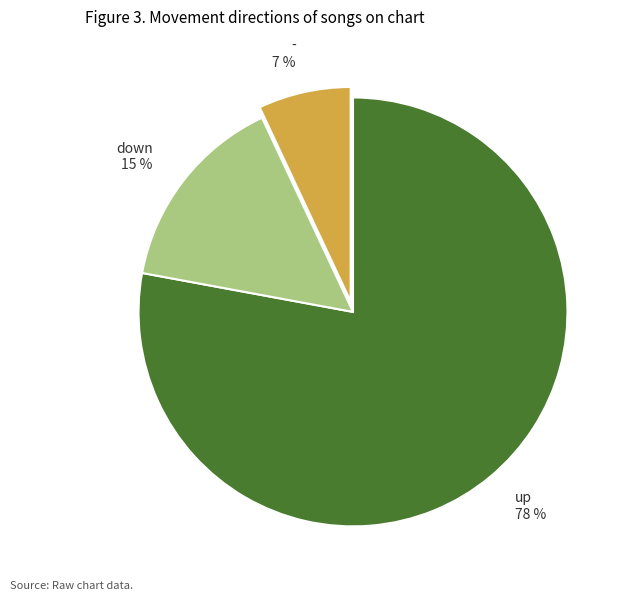

Approximately how many times larger is the value at - compared to up?

0.1